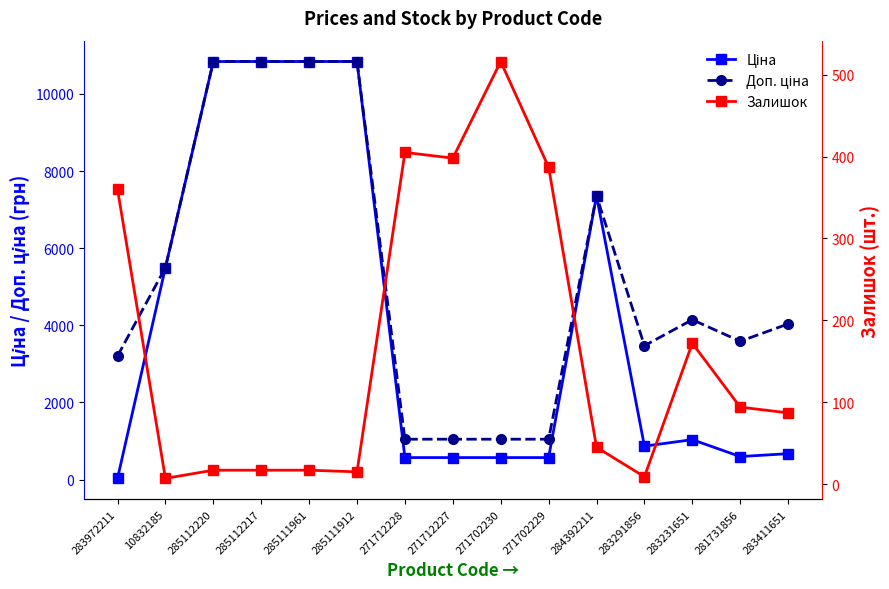

Where do Залишок and Ціна first cross each other?

283972211 and 10832185